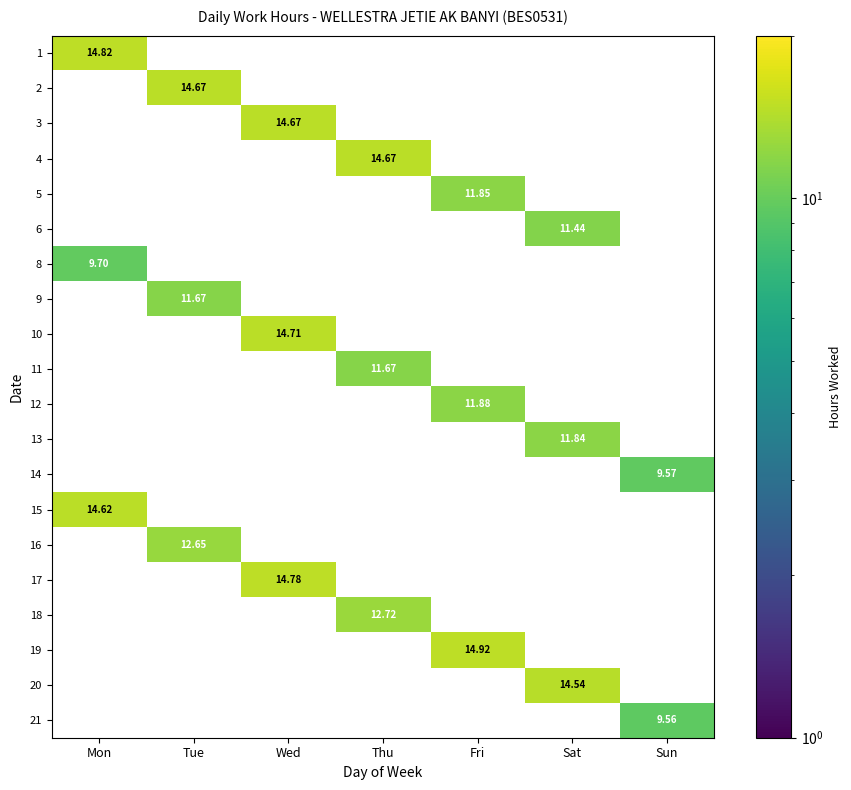

At how many categories does at least one series exceed 10?

6